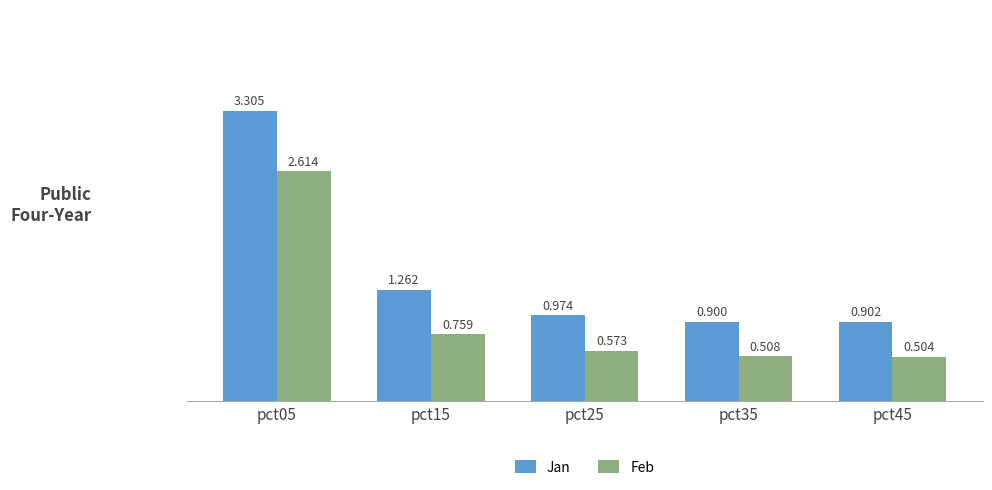

Which category has the lowest value across all series?

pct45